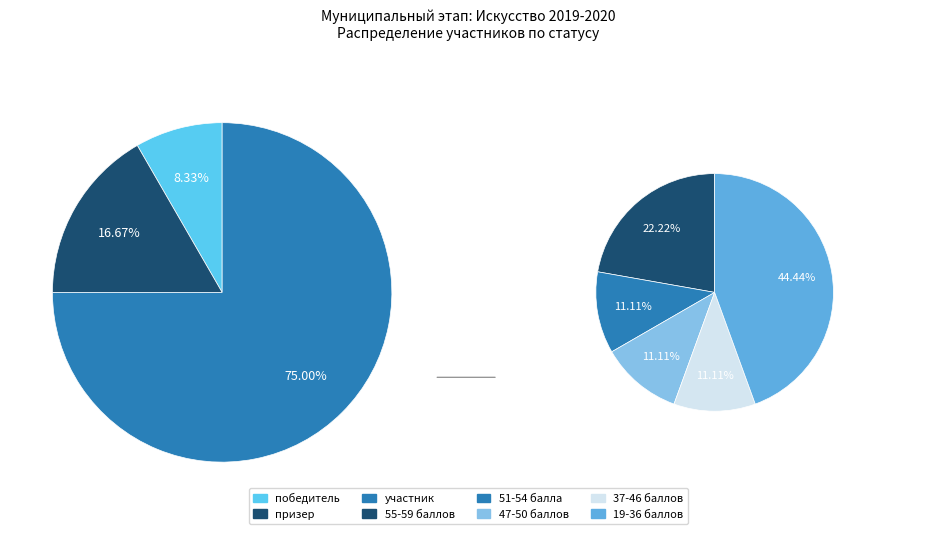

What percentage is the победитель slice, to the nearest percent?

8%